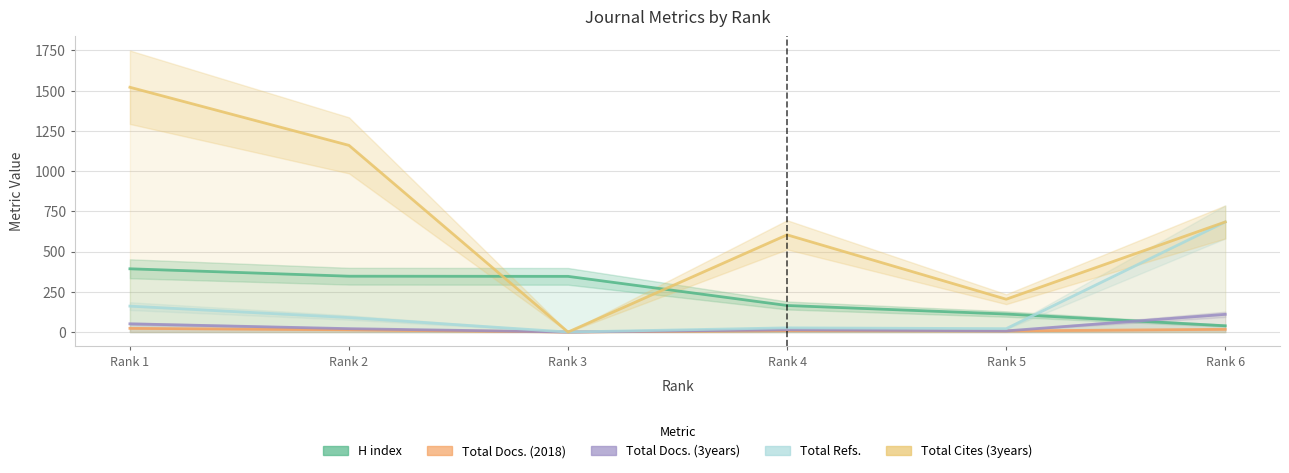

The Total Docs. (3years) series shows 0 at Rank 3. True or false?

True